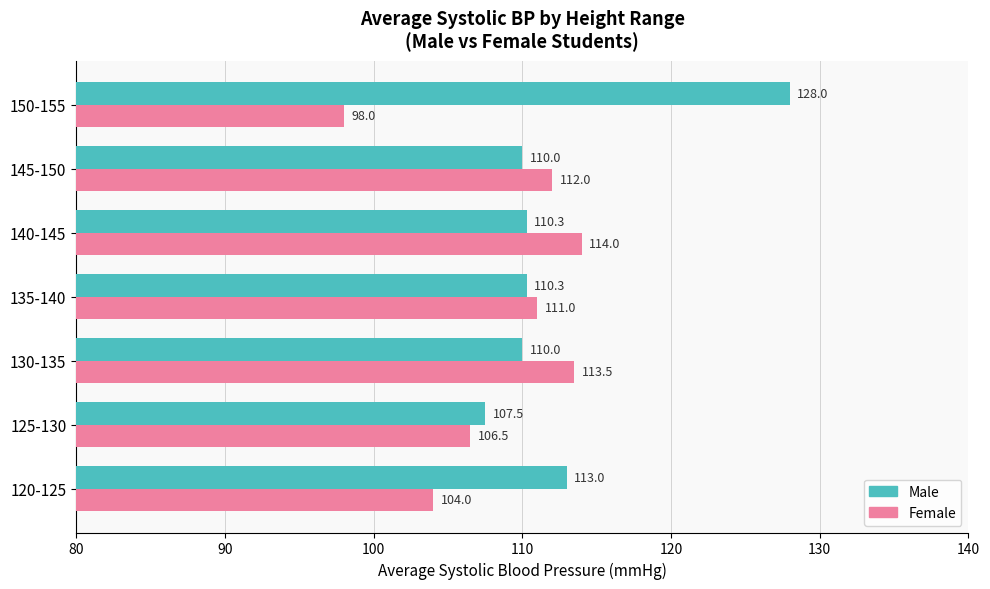

What is the sum of the Male values at 145-150 and 140-145?

220.3